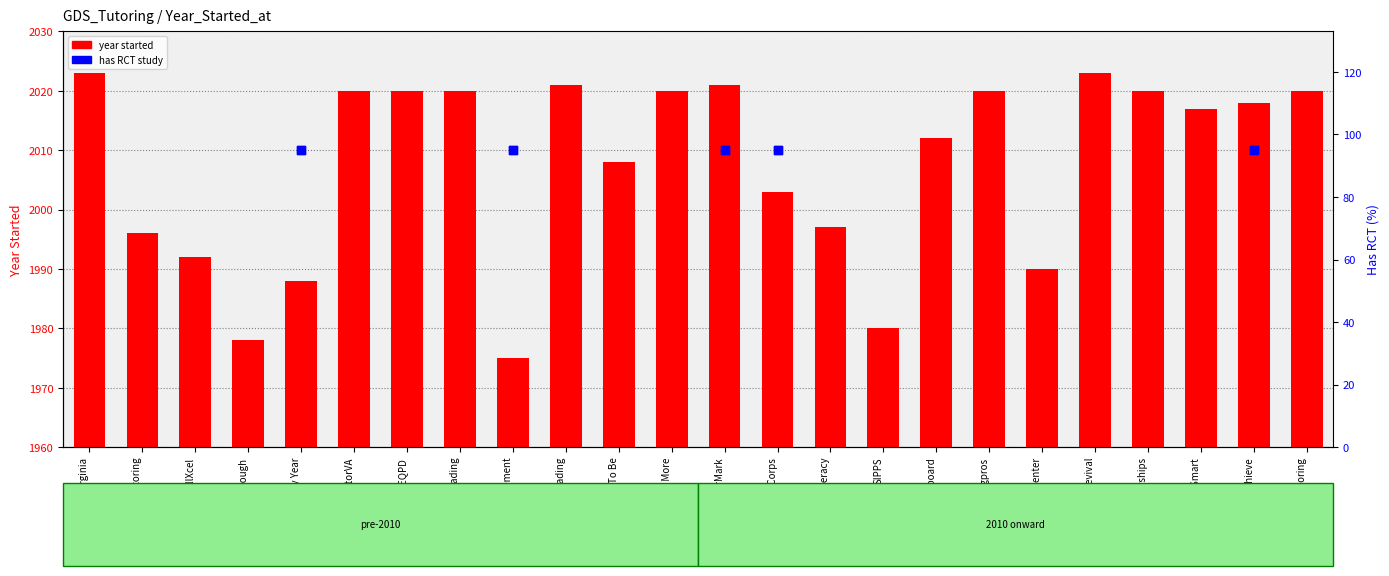

At how many categories does at least one series exceed 1702?

24